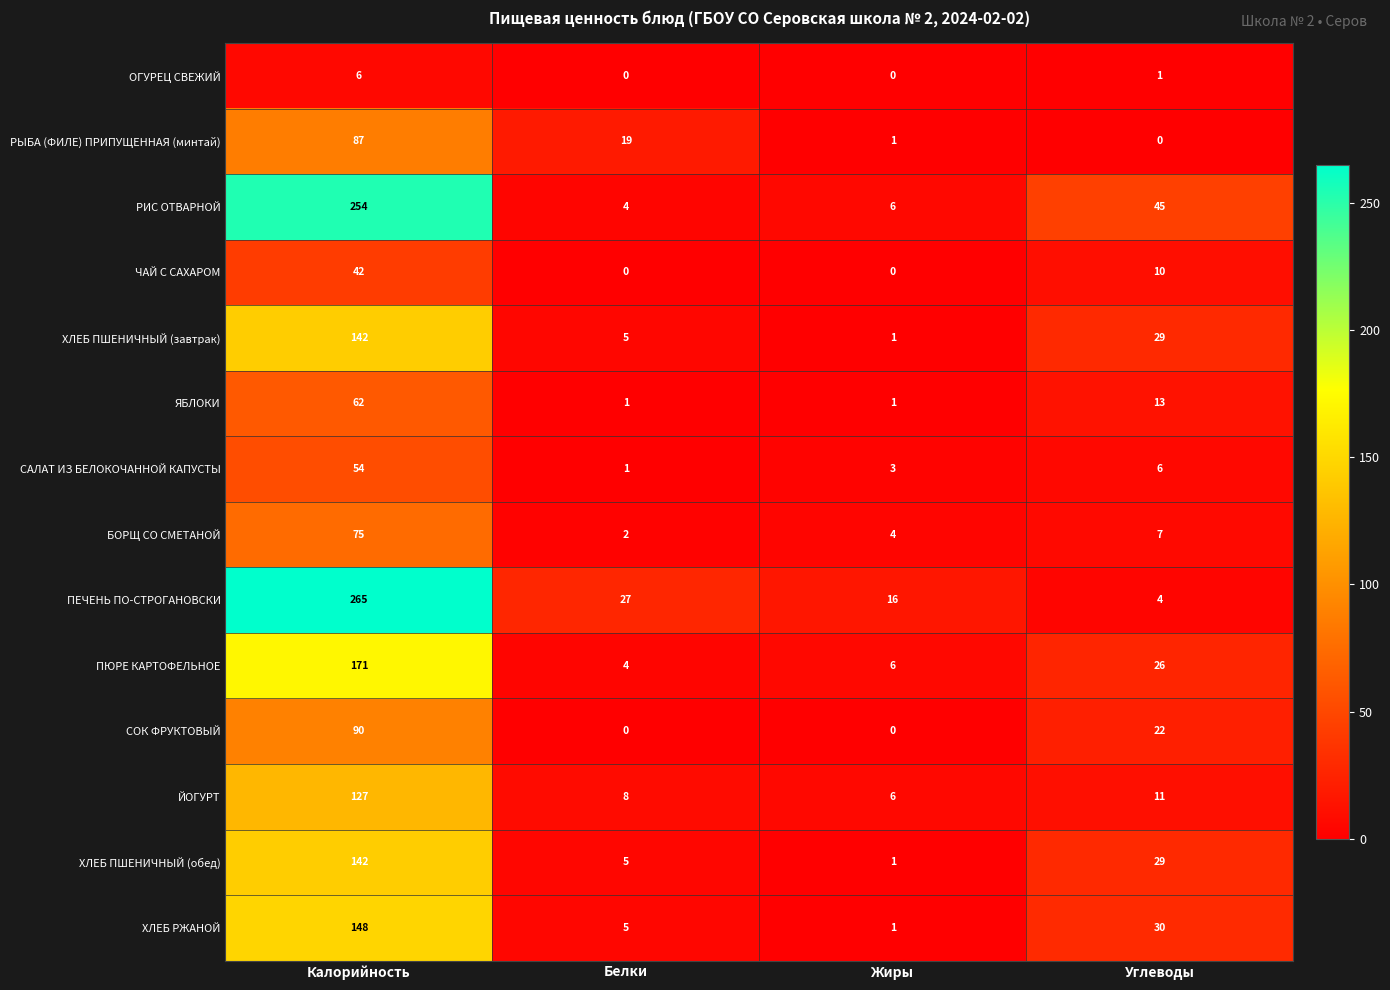

What is the spread (max minus min) of values at Углеводы?

45